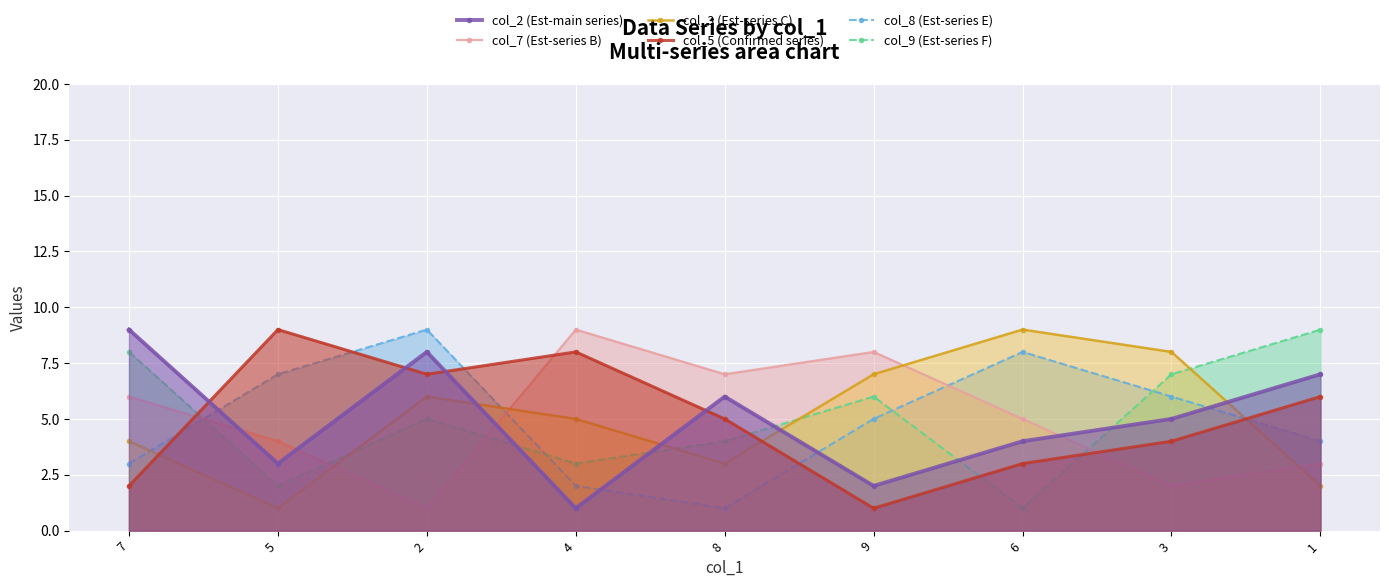

What is the greatest value displayed?

9